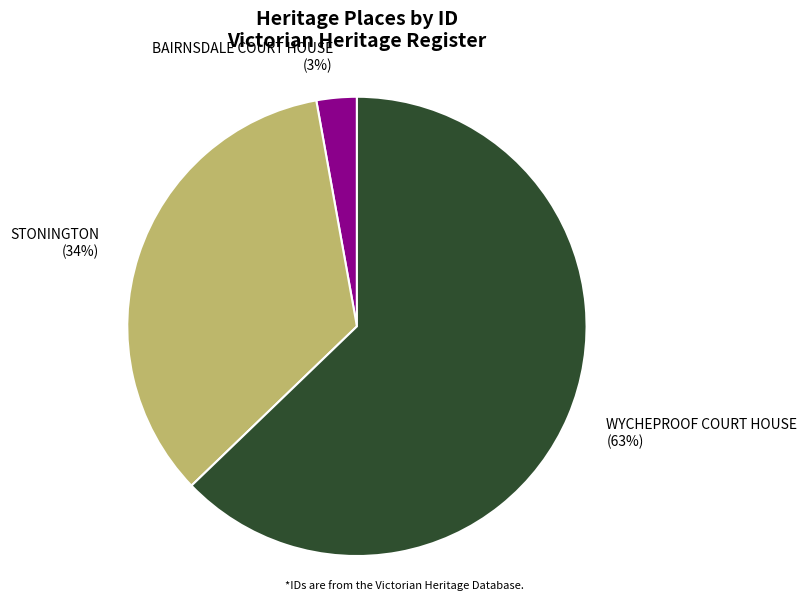

Does STONINGTON account for over 50% of the chart?

No